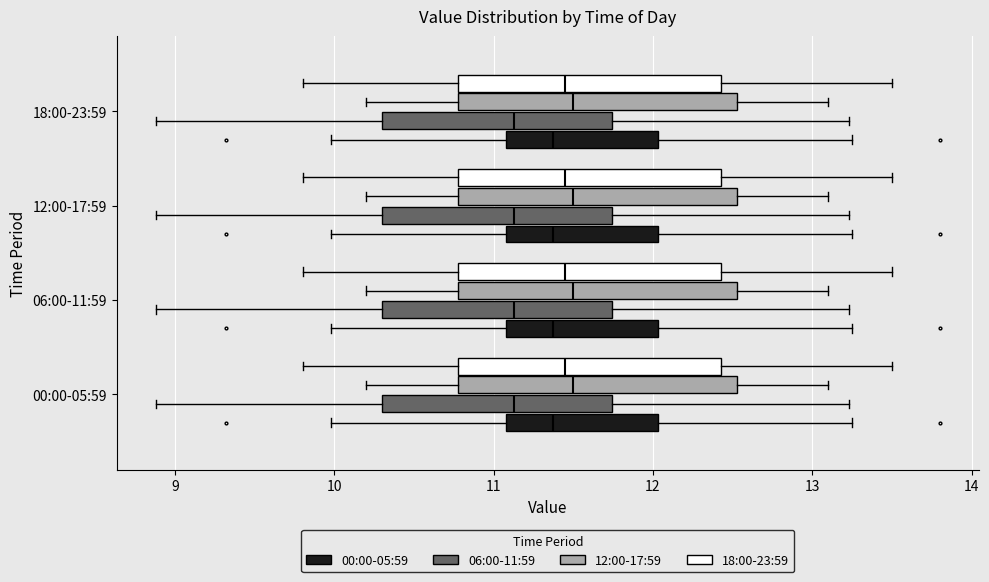

Where does the left whisker of the box for 00:00-05:59 (06:00-11:59) end on the x-axis? The values are not printed on the chart, so give them approximately, as read against the axis.

8.9